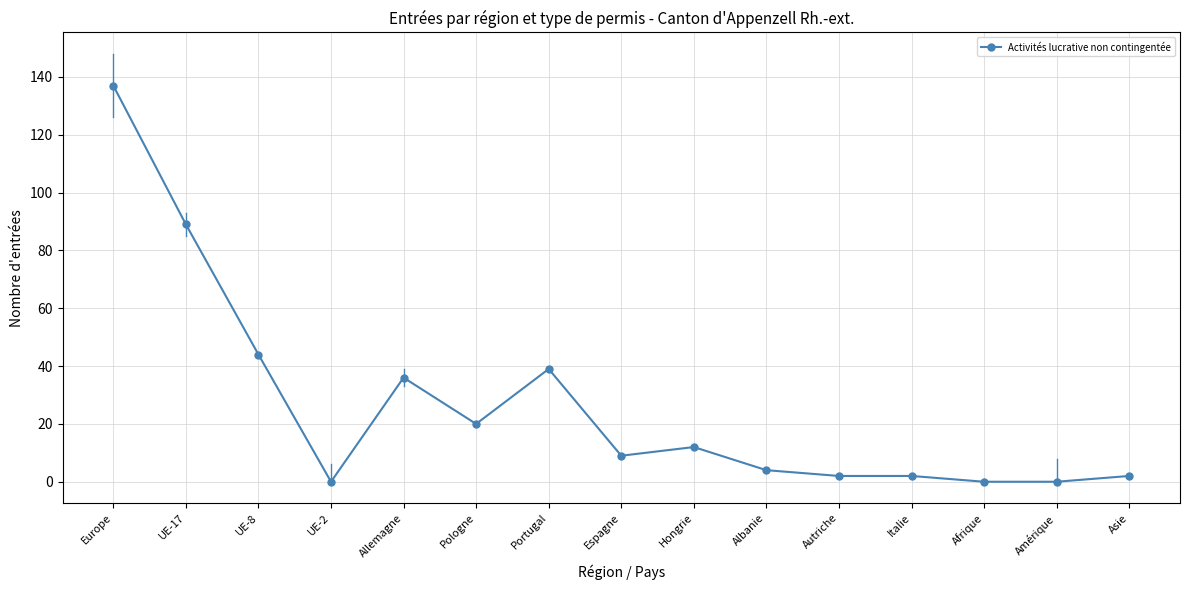

Is it true that the value at Europe is 196?

False